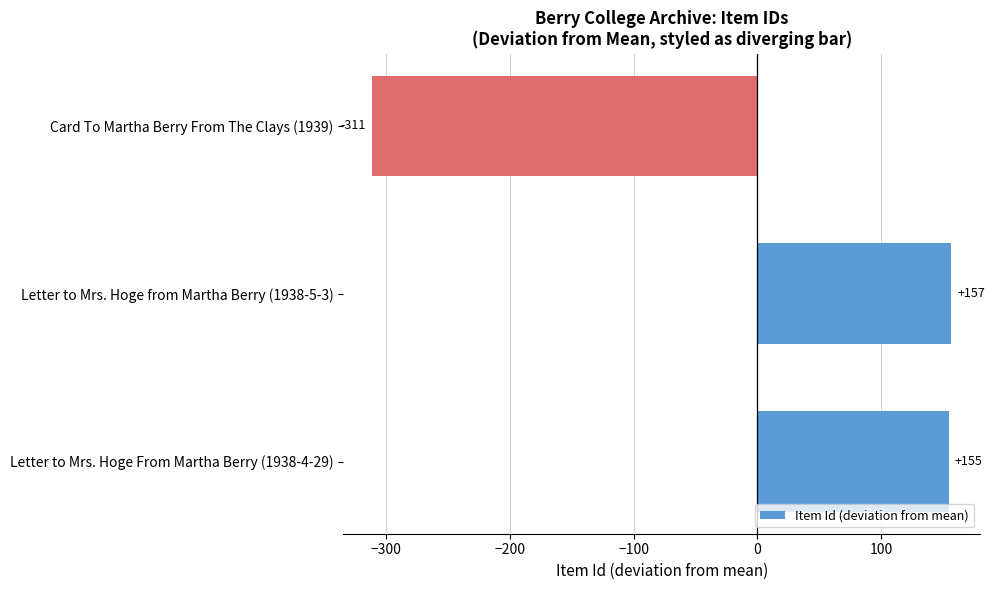

What is the difference between the values at Letter to Mrs. Hoge from Martha Berry (1938-5-3) and Letter to Mrs. Hoge From Martha Berry (1938-4-29)?

2.0